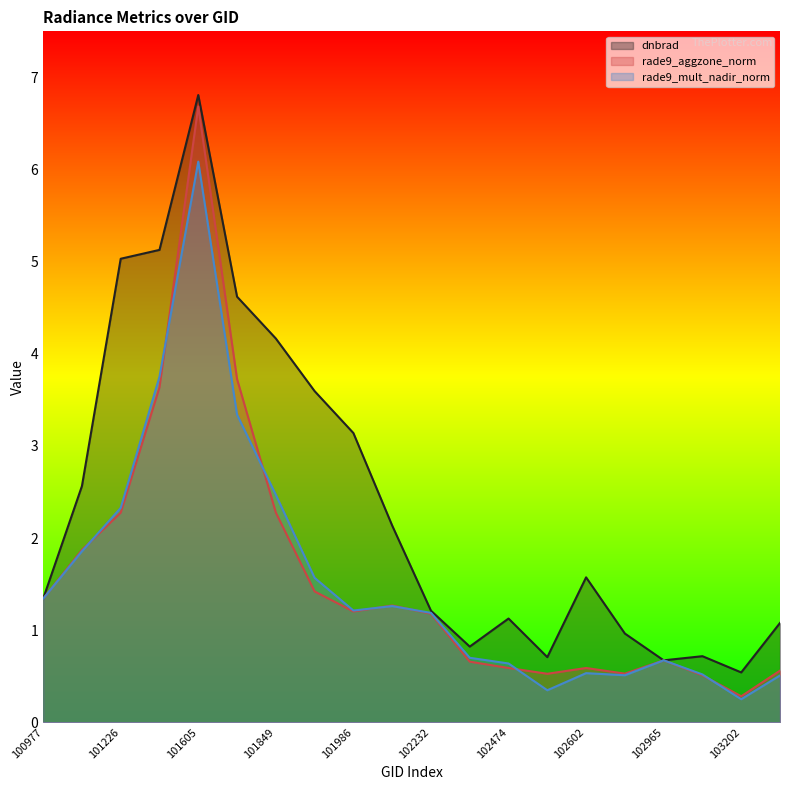

What is the difference between the maximum and minimum values in the rade9_mult_nadir_norm series?

5.8